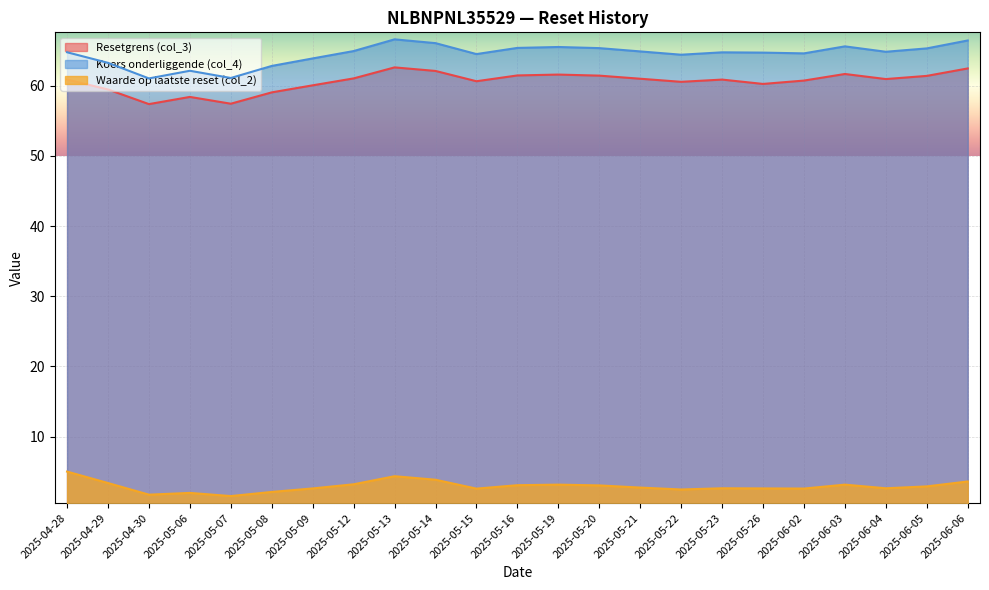

What is the total value across all series at 2025-05-08?

124.0